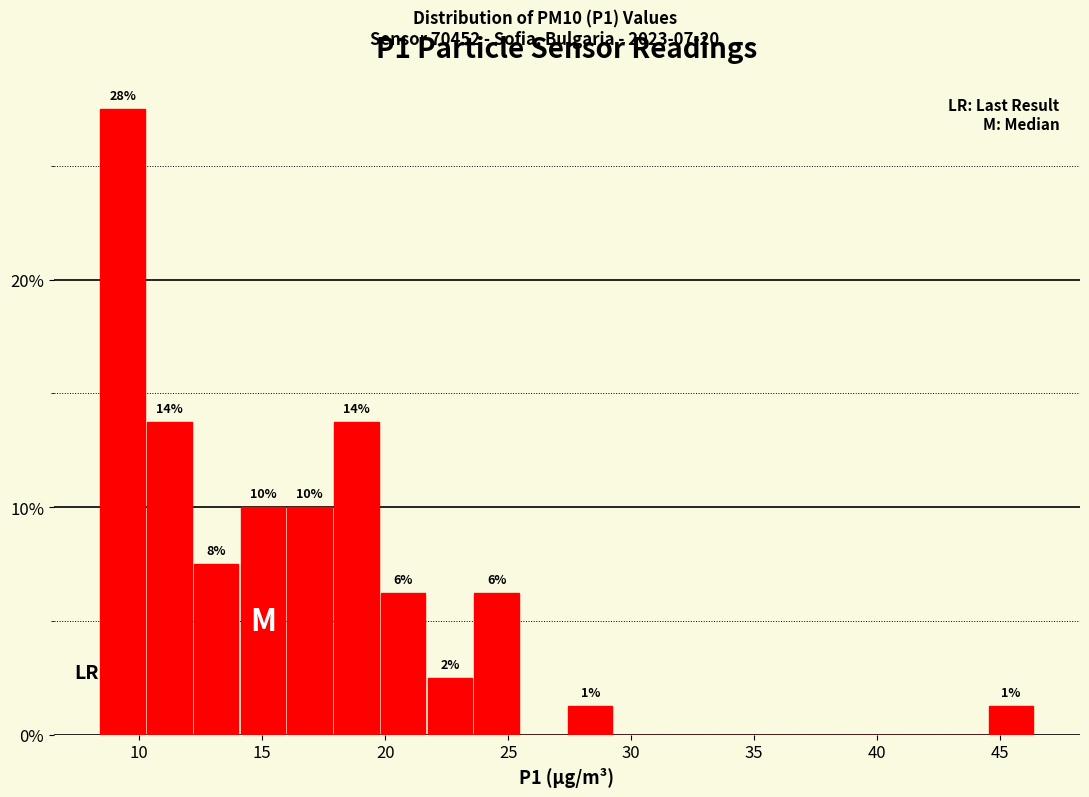

Read against the x-axis, roughly where is the centre of the tallest bar?

9.5